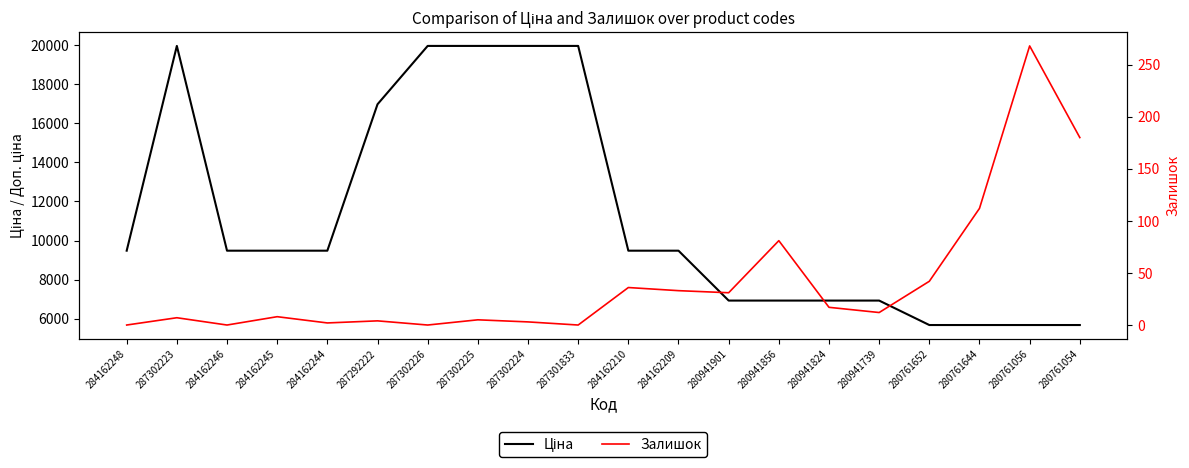

Does the chart display data point markers on the line(s)?

No